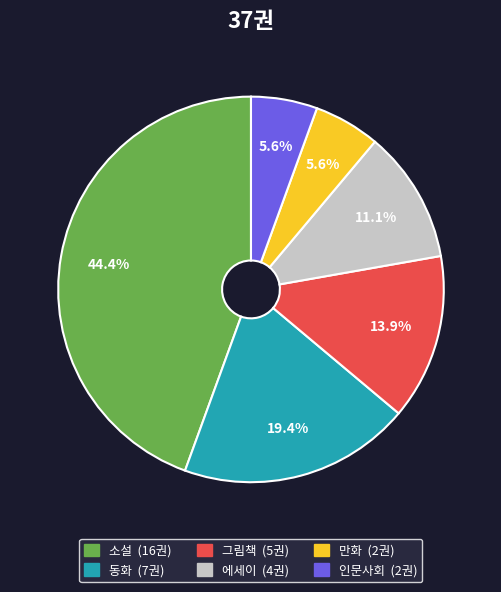

What percentage is the 인문사회 slice, to the nearest percent?

6%